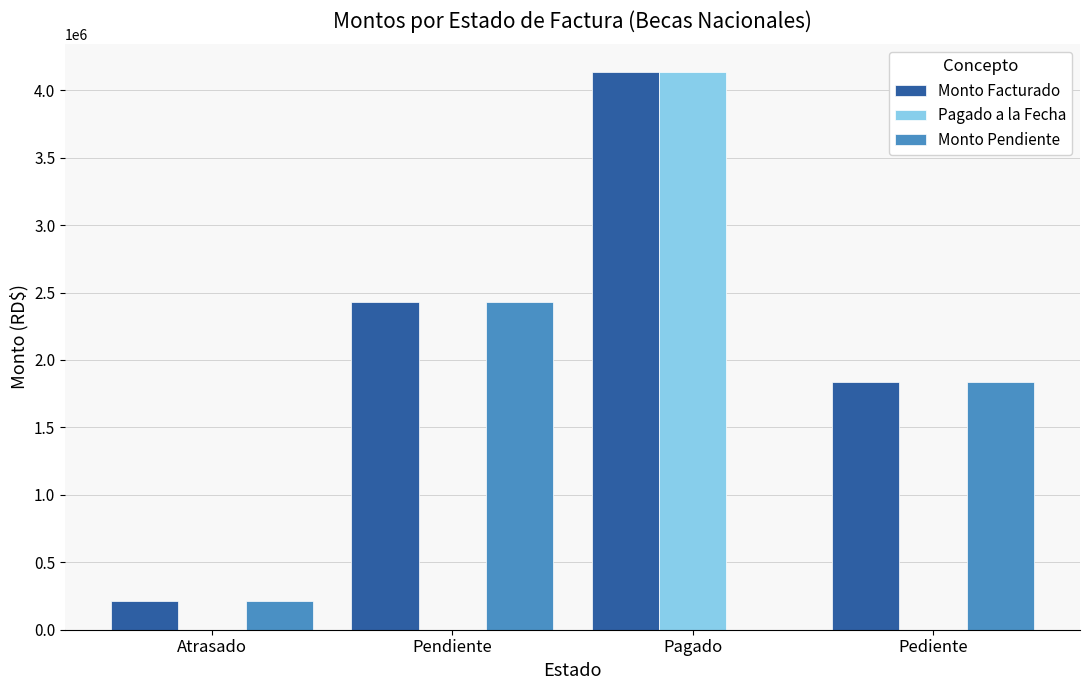

Between Pendiente and Pagado, which series saw the biggest shift?

Pagado a la Fecha